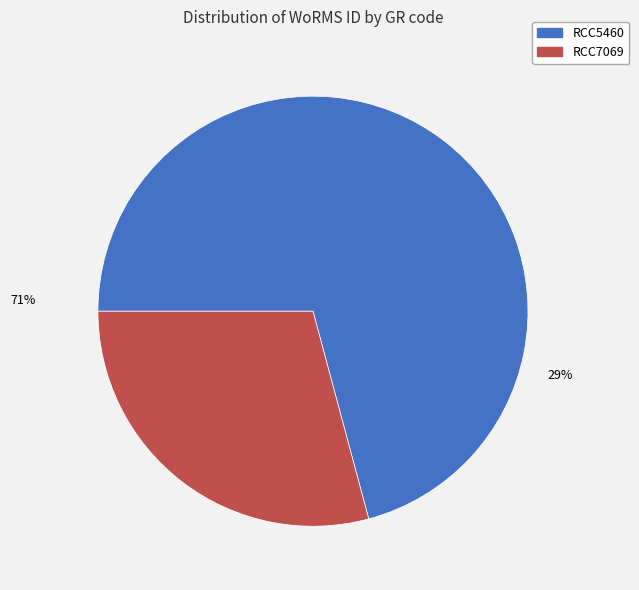

Count the number of slices in the pie.

2